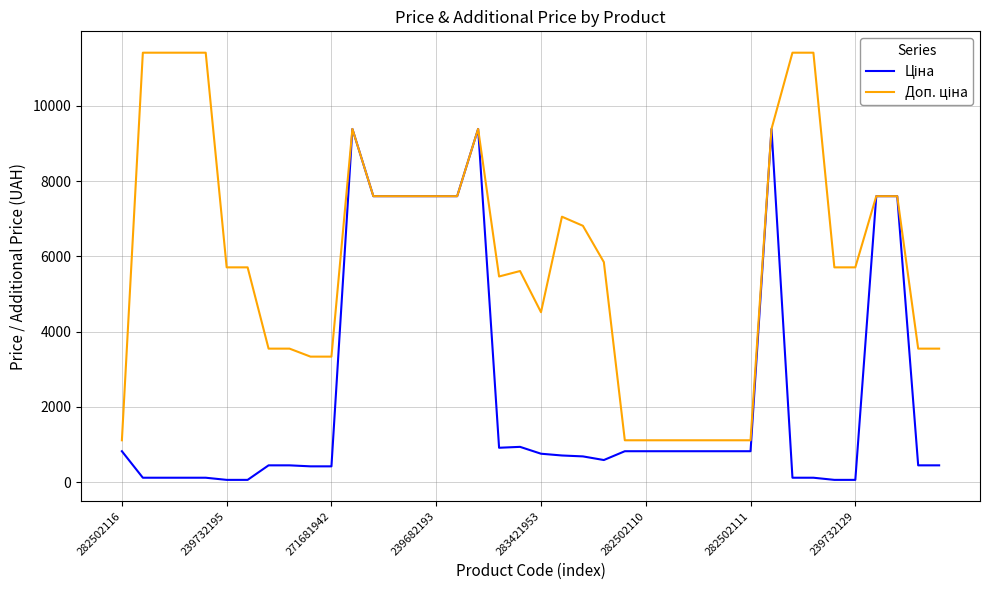

What is the maximum value shown in the chart?

11410.0